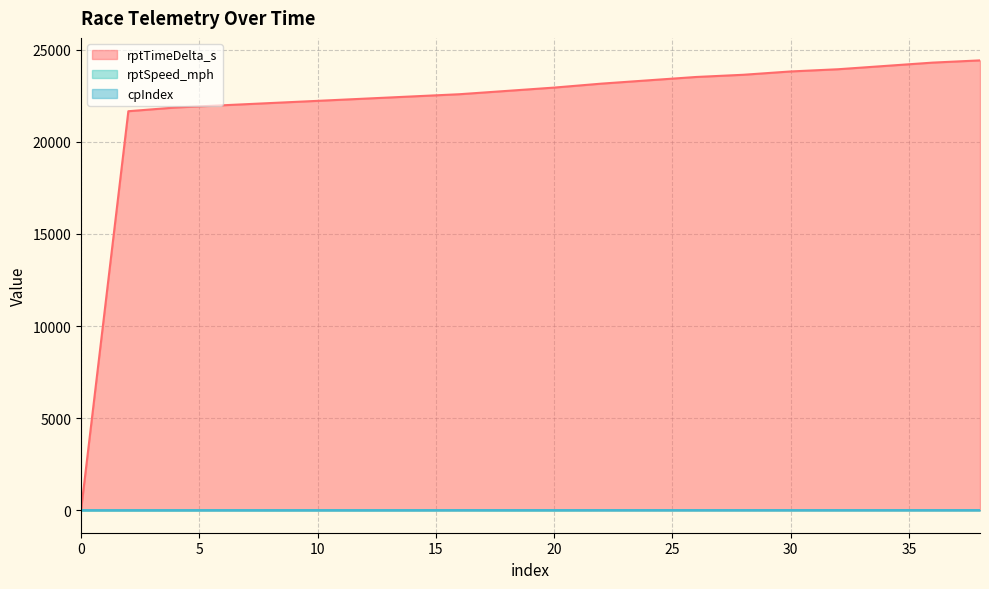

What is the total value across all series at 34?

24132.0